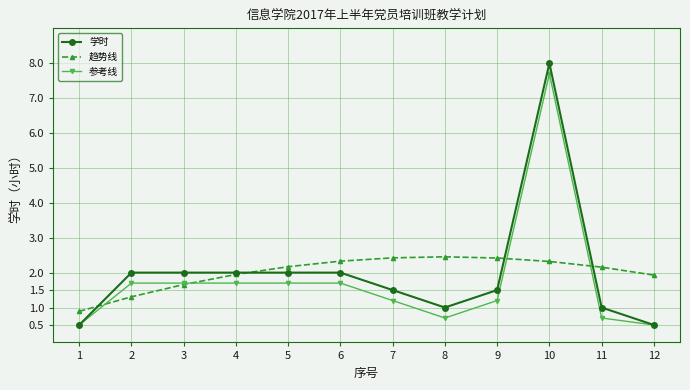

Is the value of 趋势线 at 8 greater than the value of 参考线 at 9?

Yes